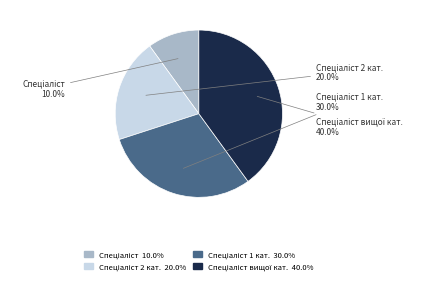

Is there a majority slice in this chart?

No